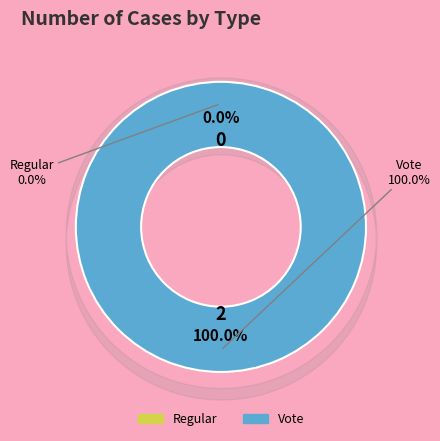

To the nearest percent, what is the average slice percentage?

50%